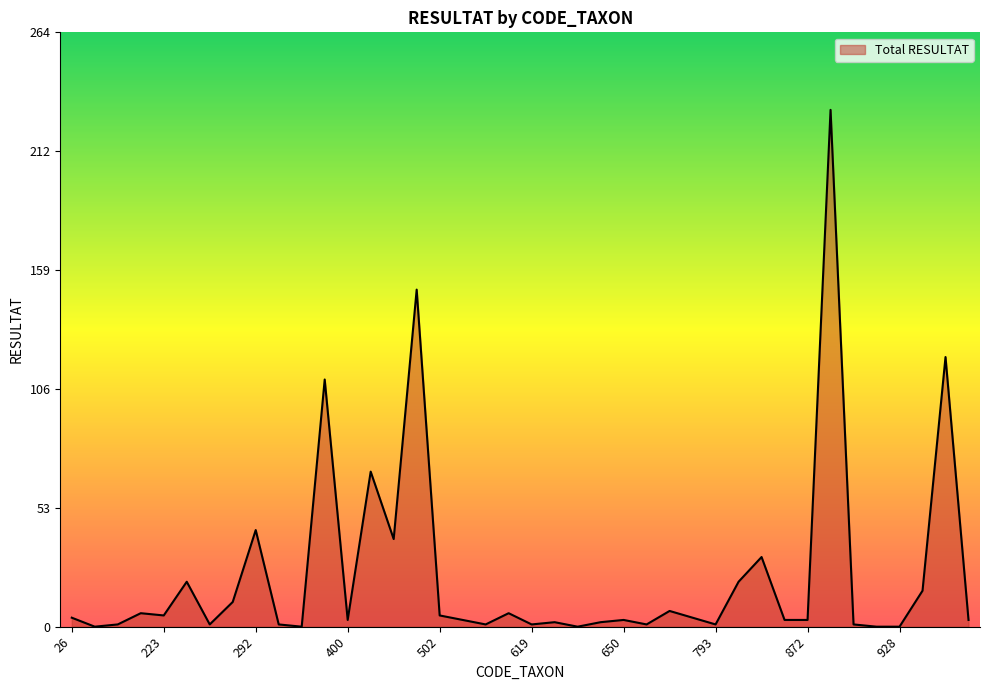

What is the difference between the maximum and minimum values?

230